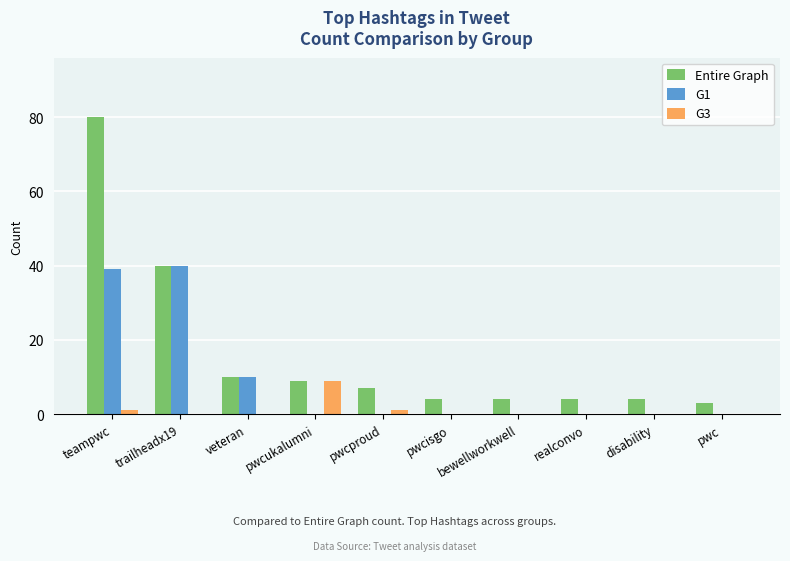

How many groups of bars are there?

10